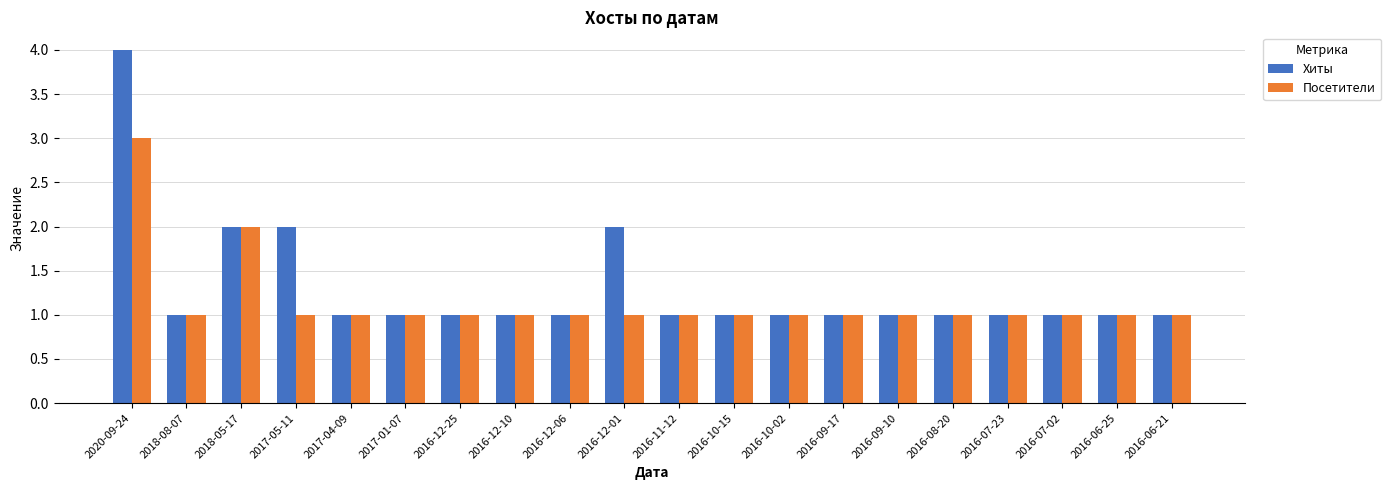

The Хиты series shows 2 at 2018-05-17. True or false?

True